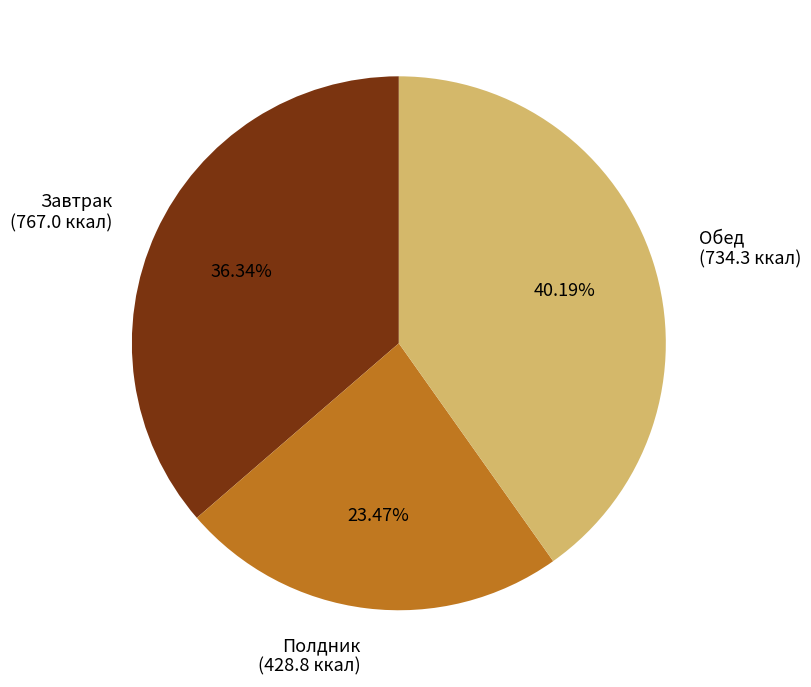

How many slices are in this pie chart?

3